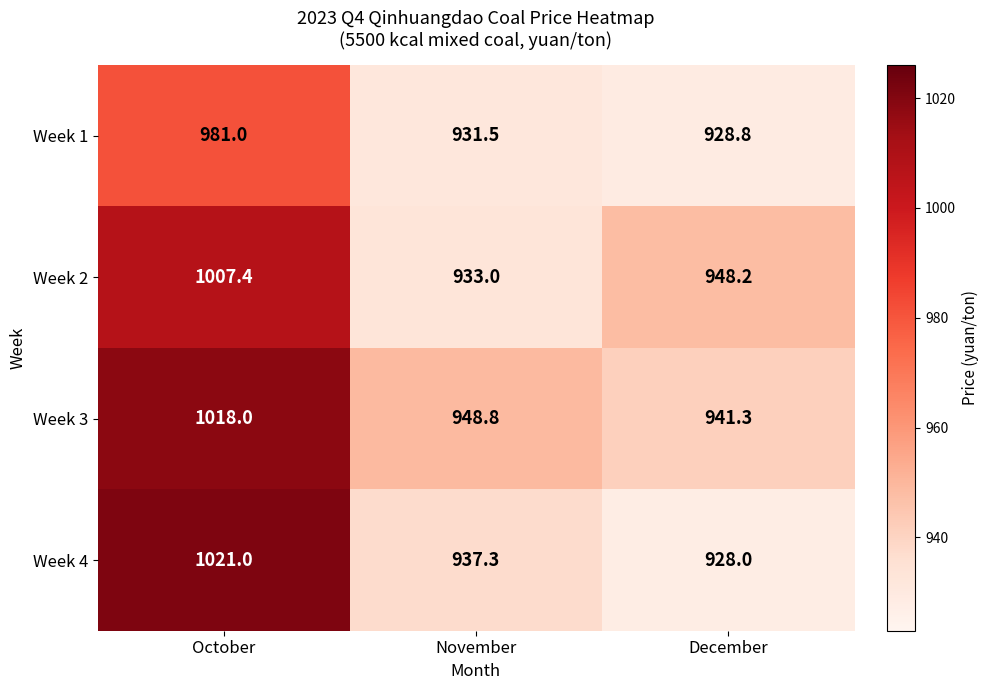

At how many categories does at least one series exceed 928?

3